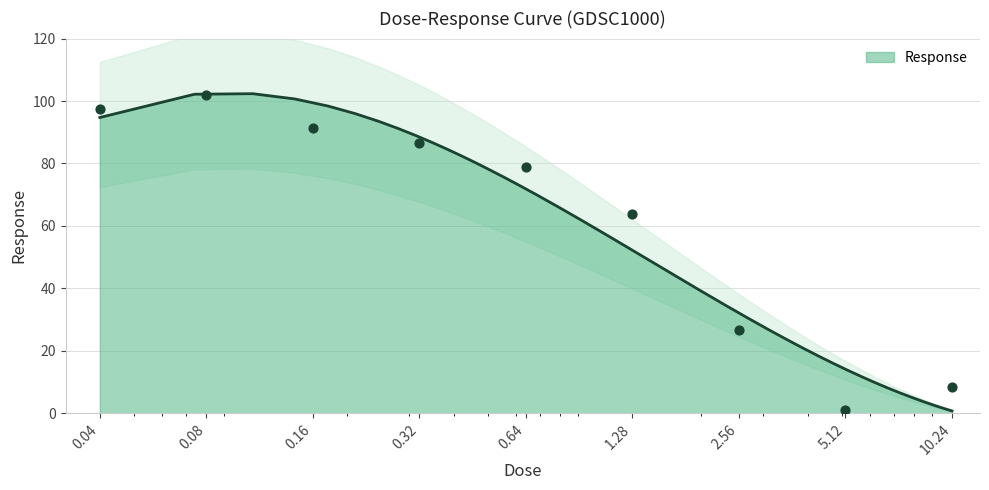

Which has a higher value, 0.64 or 1.28?

0.64